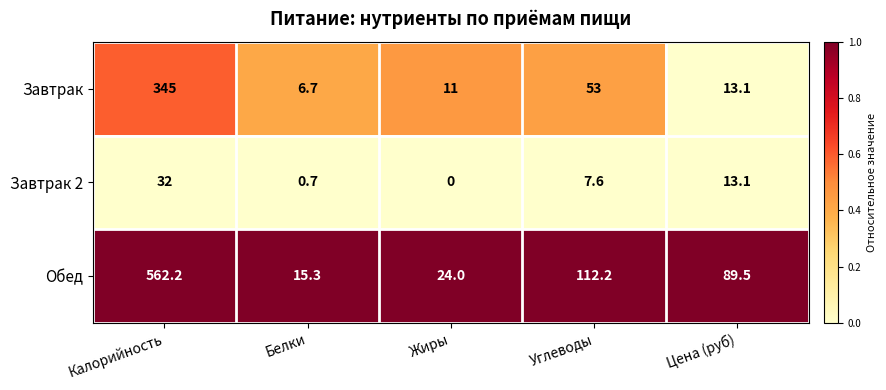

Which series has the largest total across all categories?

Обед